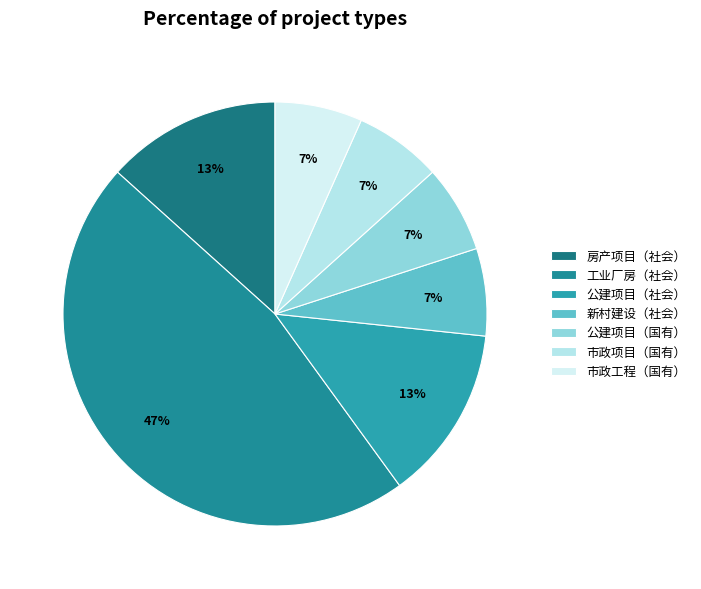

Which category has the biggest portion of the pie?

工业厂房（社会）